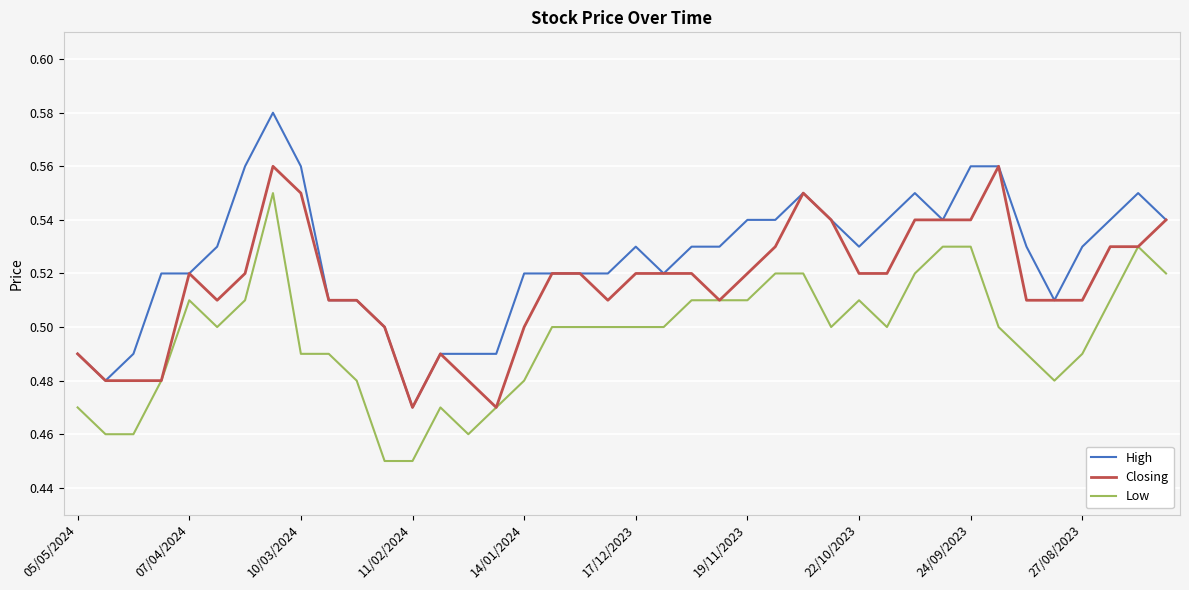

True or false: High and Low cross at least once.

False